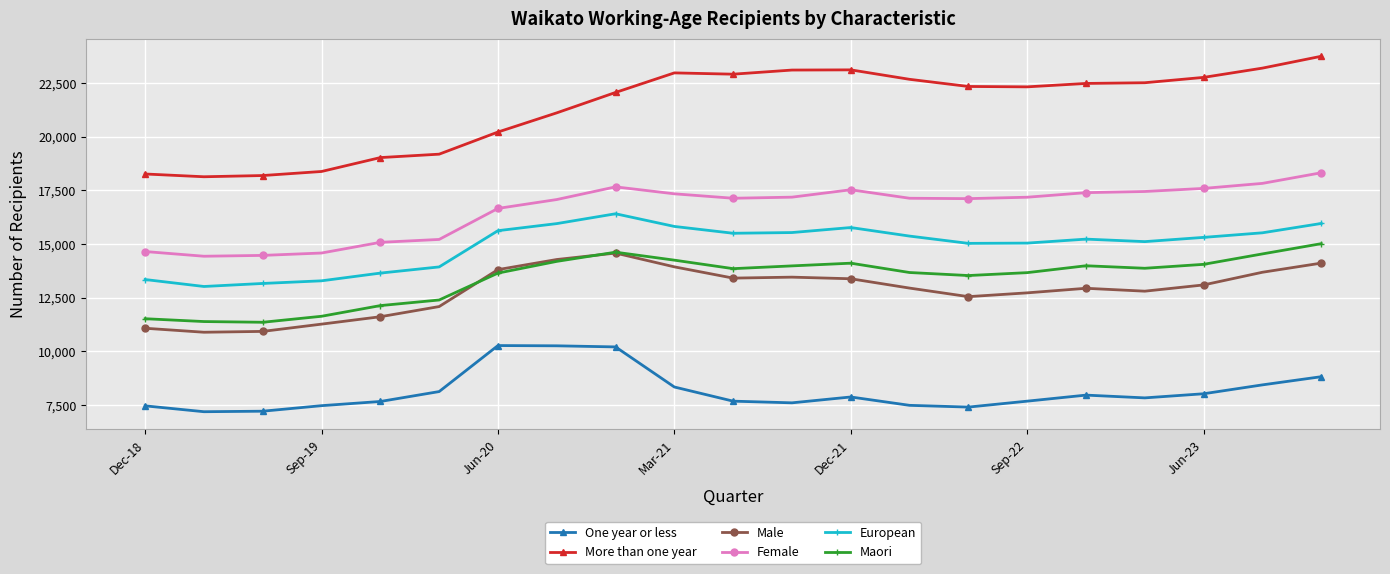

True or false: One year or less has more than 1 interior local peaks.

True